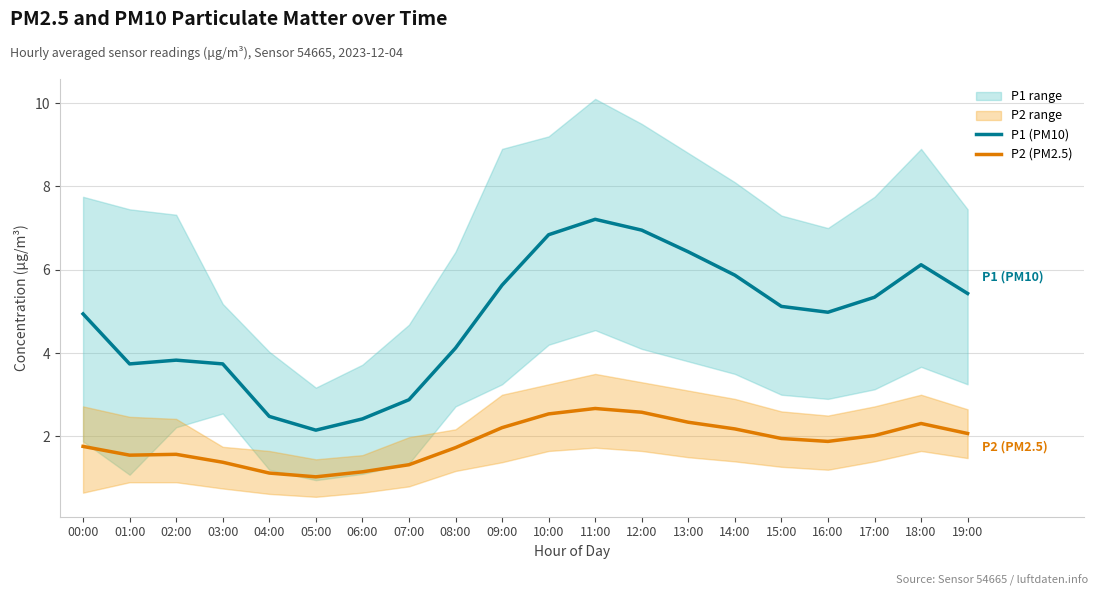

How many interior local valleys does the P1 (PM10) series have?

3